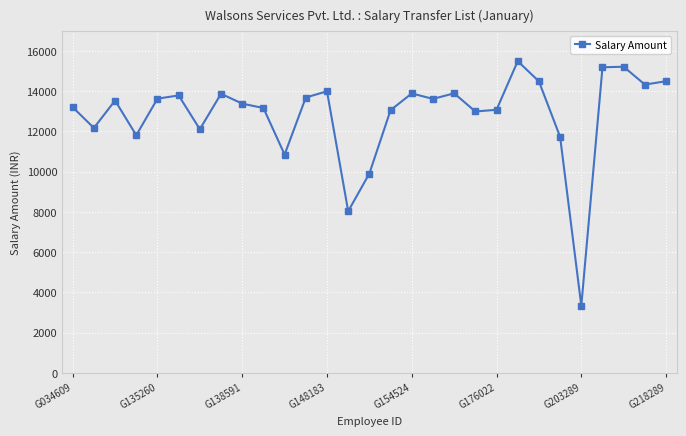

How many distinct data groups are displayed?

1